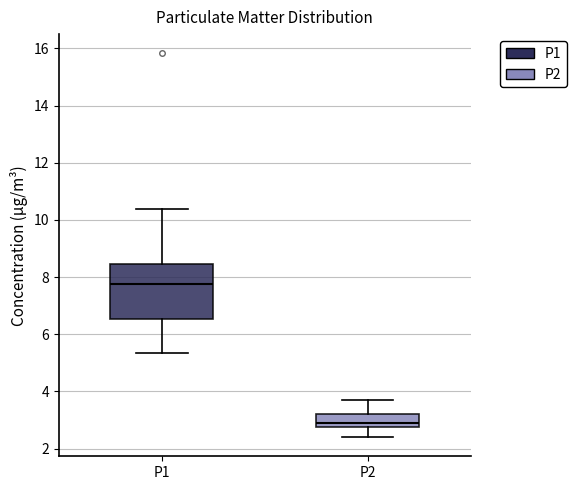

Where does the median line of the box for P1 sit on the y-axis? The values are not printed on the chart, so give them approximately, as read against the axis.

7.8